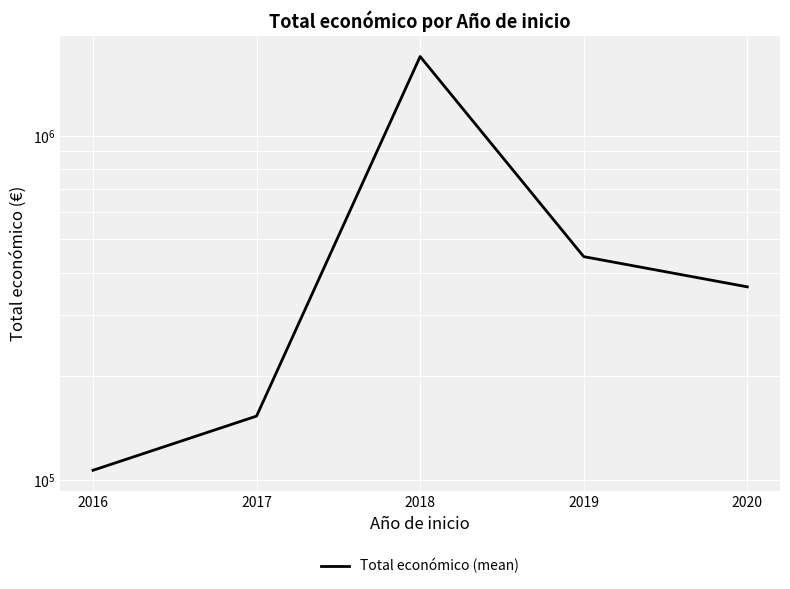

How many interior local peaks (higher than both neighbors) does the data have?

1